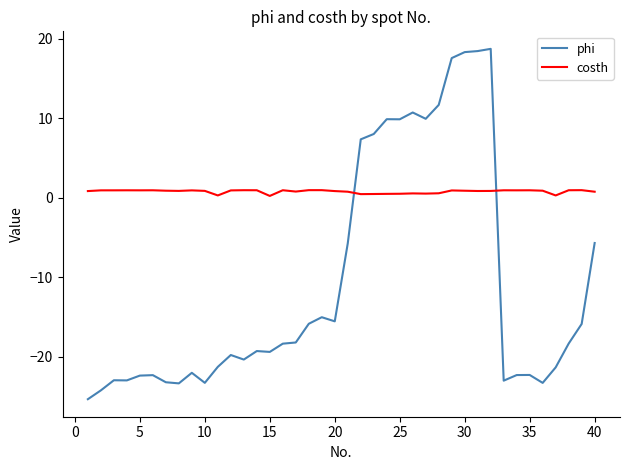

List the series in order of their overall mean, lowest first.

phi, costh